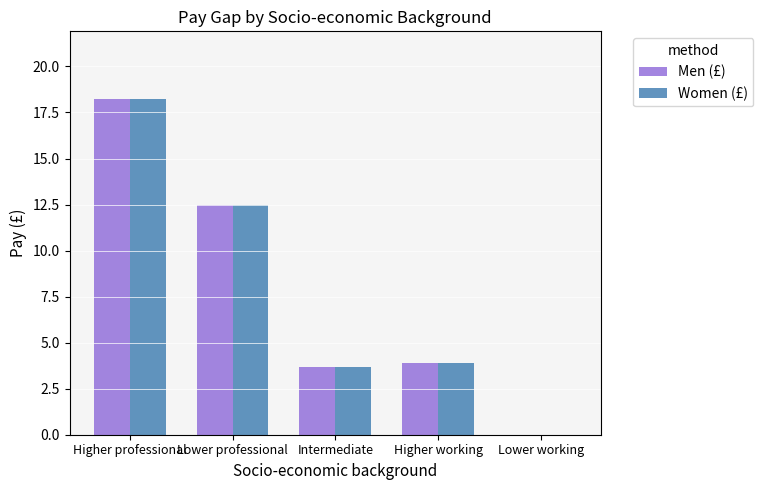

What is the sum of the Men (£) values at Lower working and Higher professional?

18.3